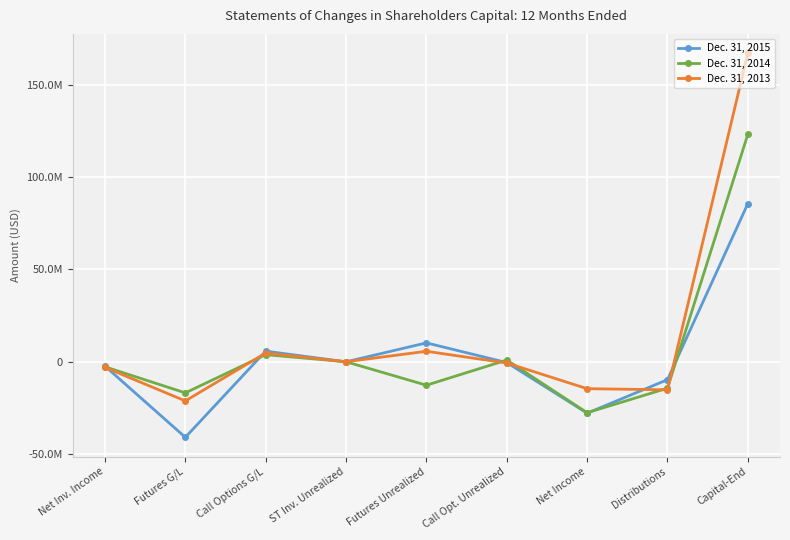

At which category does Dec. 31, 2013 reach its first local valley?

Futures G/L